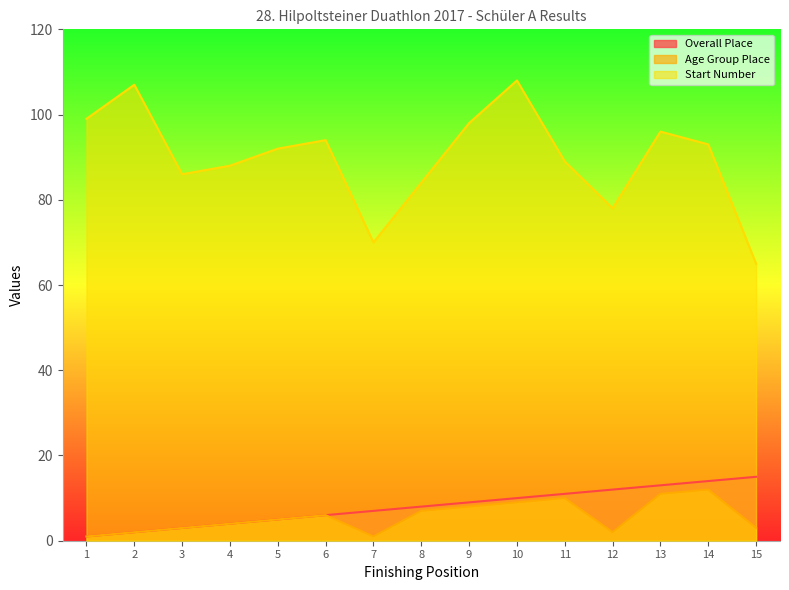

Reading left to right, transcribe all the data shown in this chart.

Overall Place: 1=1	2=2	3=3	4=4	5=5	6=6	7=7	8=8	9=9	10=10	11=11	12=12	13=13	14=14	15=15
Age Group Place: 1=1	2=2	3=3	4=4	5=5	6=6	7=1	8=7	9=8	10=9	11=10	12=2	13=11	14=12	15=3
Start Number: 1=99	2=107	3=86	4=88	5=92	6=94	7=70	8=84	9=98	10=108	11=89	12=78	13=96	14=93	15=65